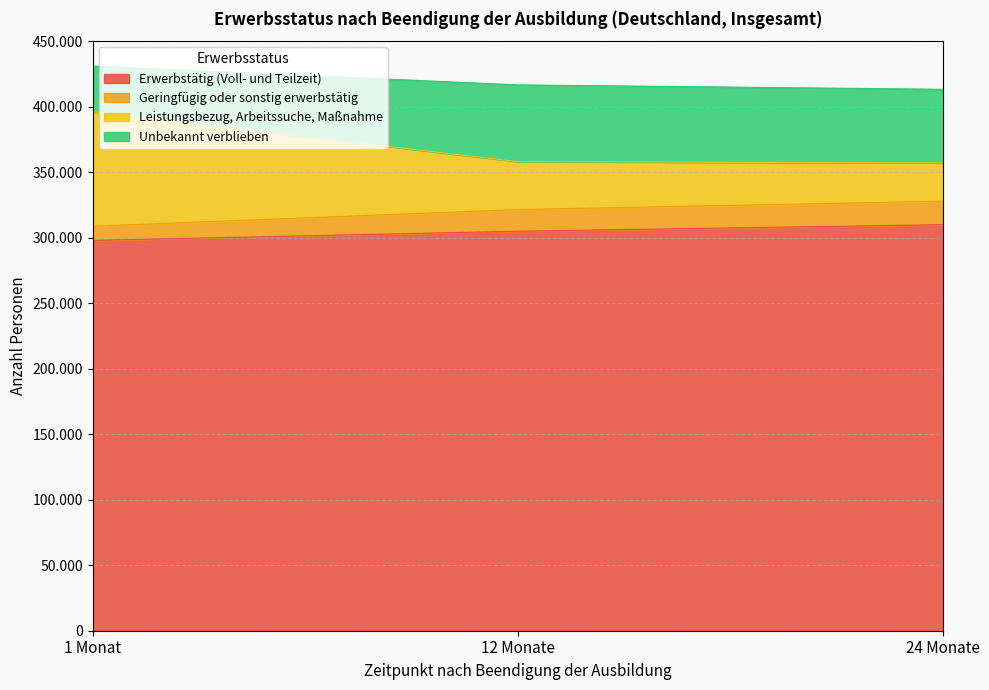

Does the chart have visible grid lines?

Yes